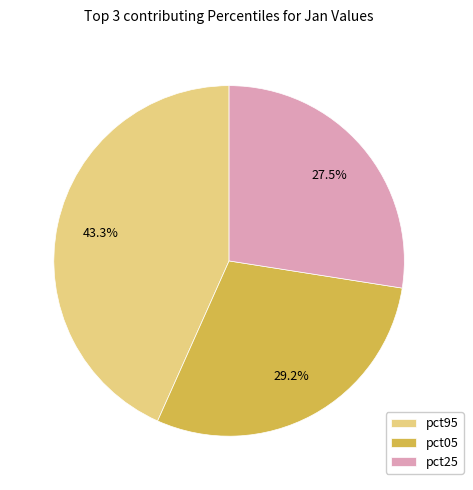

Which has a higher value, pct95 or pct25?

pct95